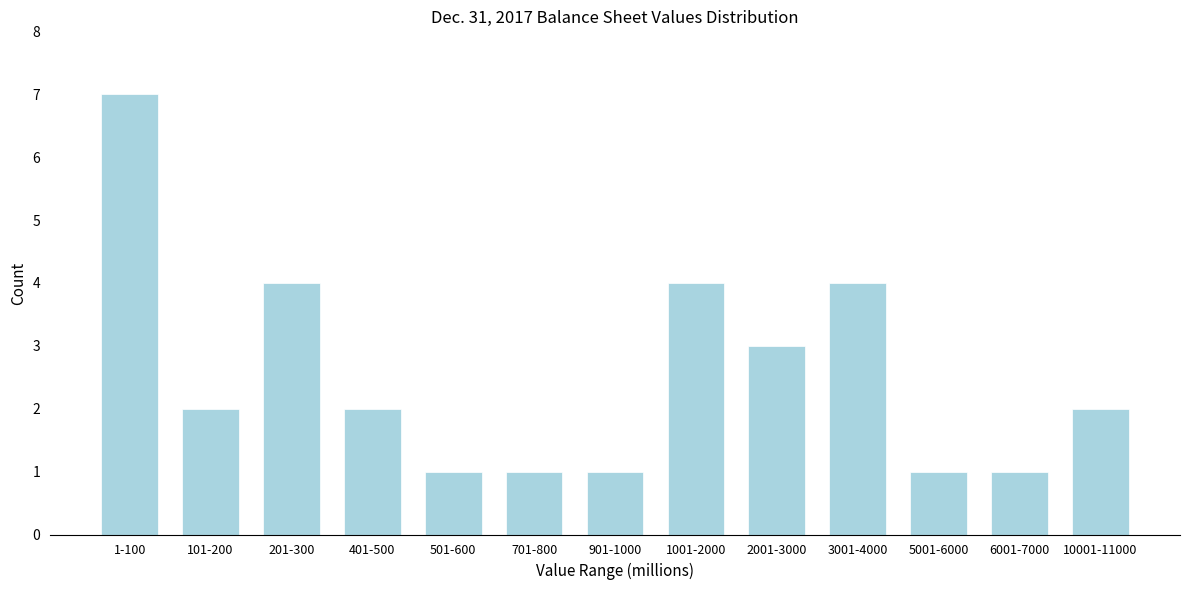

Reading left to right, what are all the values shown in this chart?

7	2	4	2	1	1	1	4	3	4	1	1	2